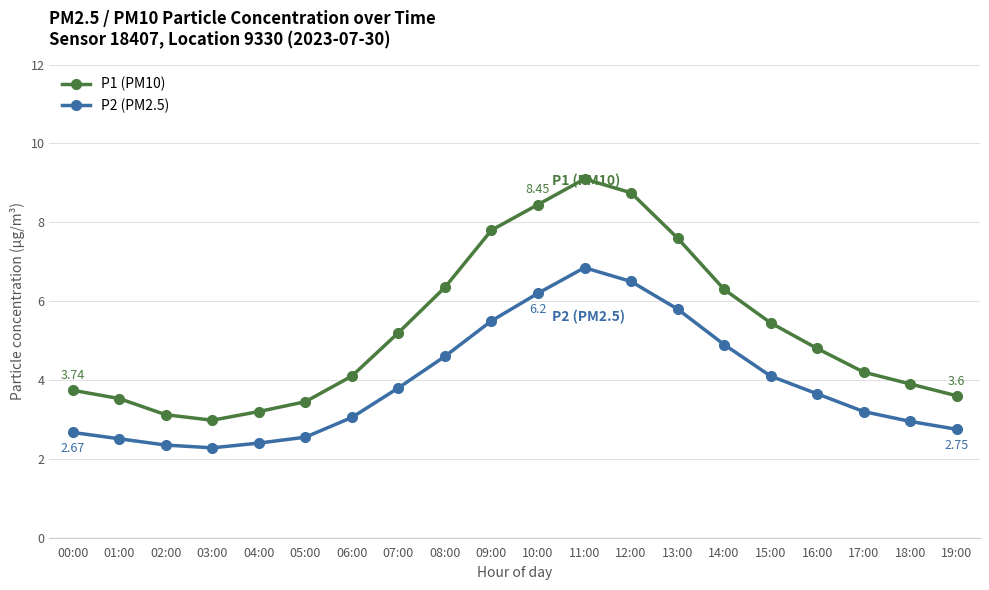

What is the sum of all P1 (PM10) values?

105.6